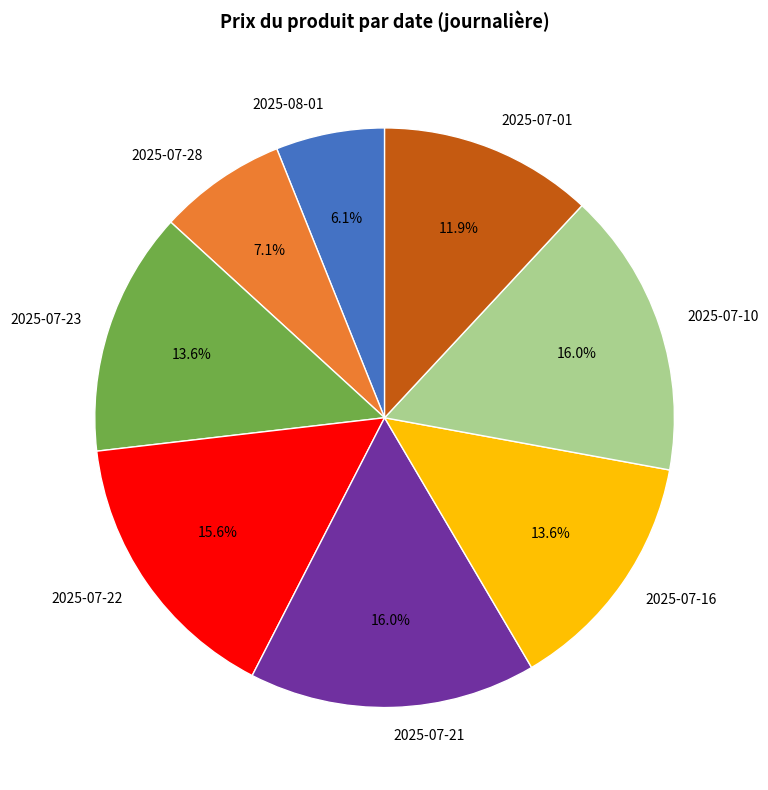

What percentage is NOT represented by 2025-07-01?

88.1%